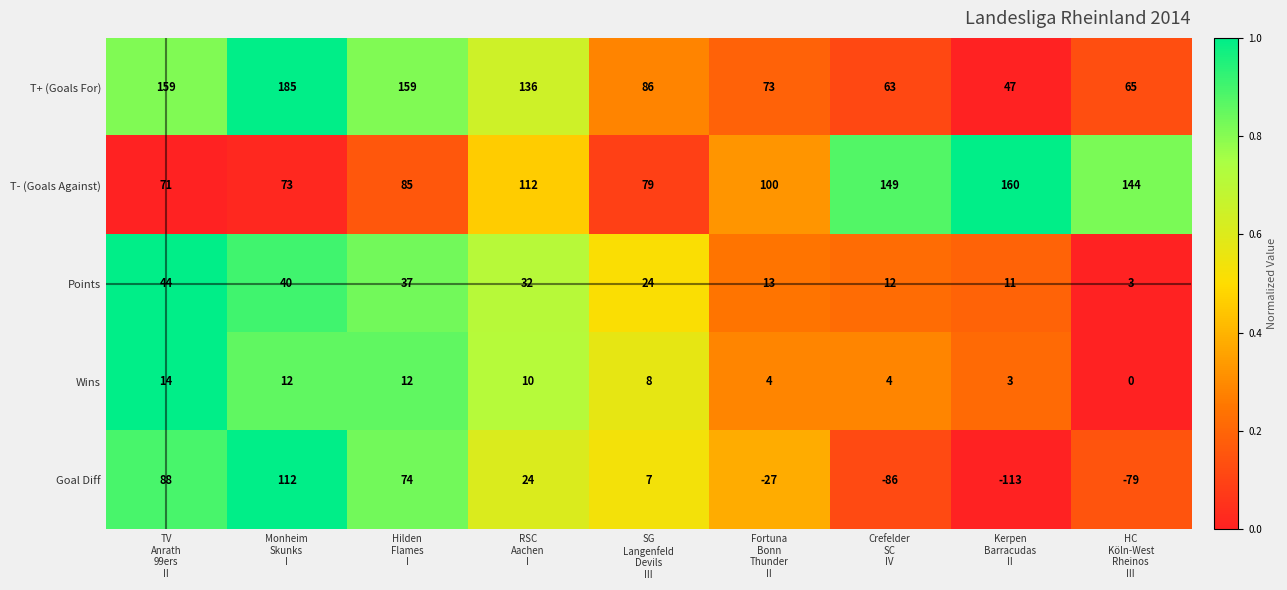

Count the number of categories in the chart.

9